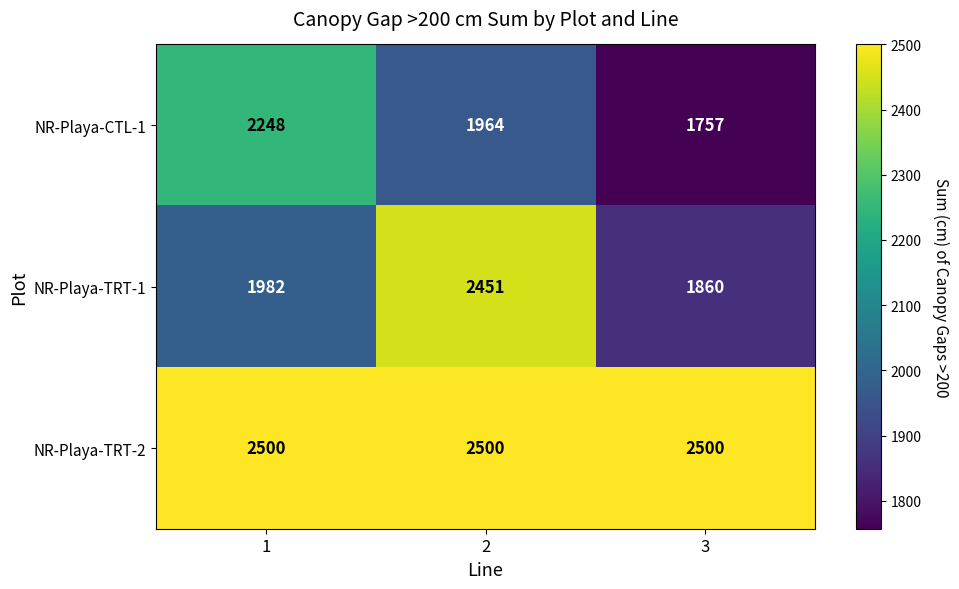

Count the NR-Playa-TRT-1 values in the range 1860 to 2451.

3